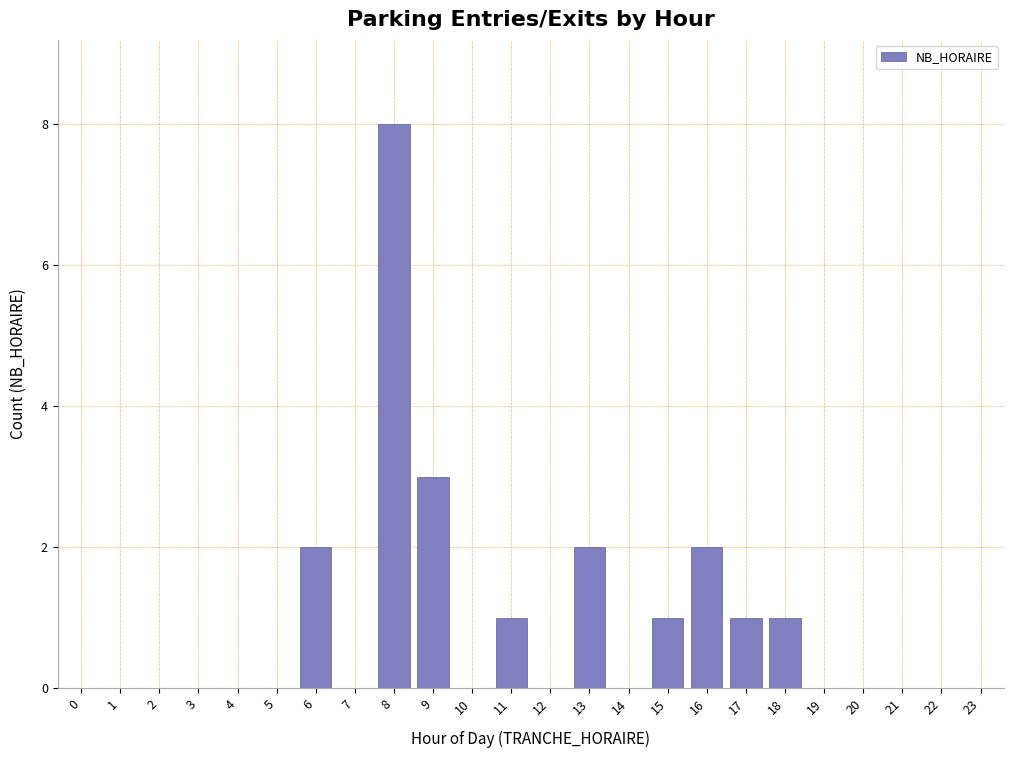

Reading left to right, list all the values displayed in this chart.

0=0	1=0	2=0	3=0	4=0	5=0	6=2	7=0	8=8	9=3	10=0	11=1	12=0	13=2	14=0	15=1	16=2	17=1	18=1	19=0	20=0	21=0	22=0	23=0